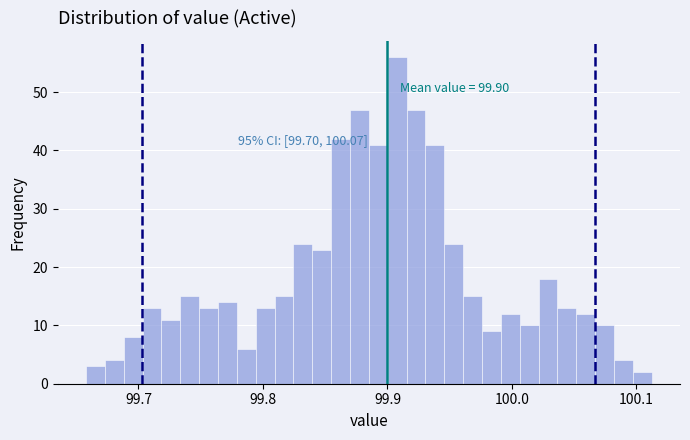

Read against the x-axis, roughly where is the centre of the tallest bar?

99.91